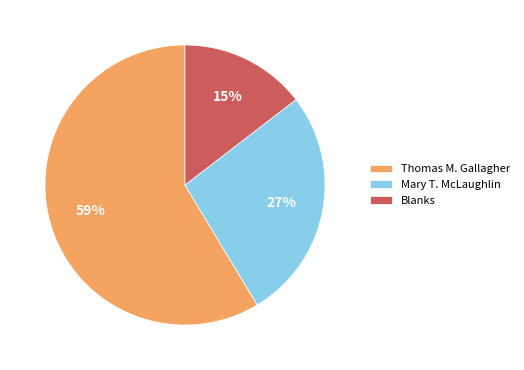

To the nearest percent, what is the average slice percentage?

33%